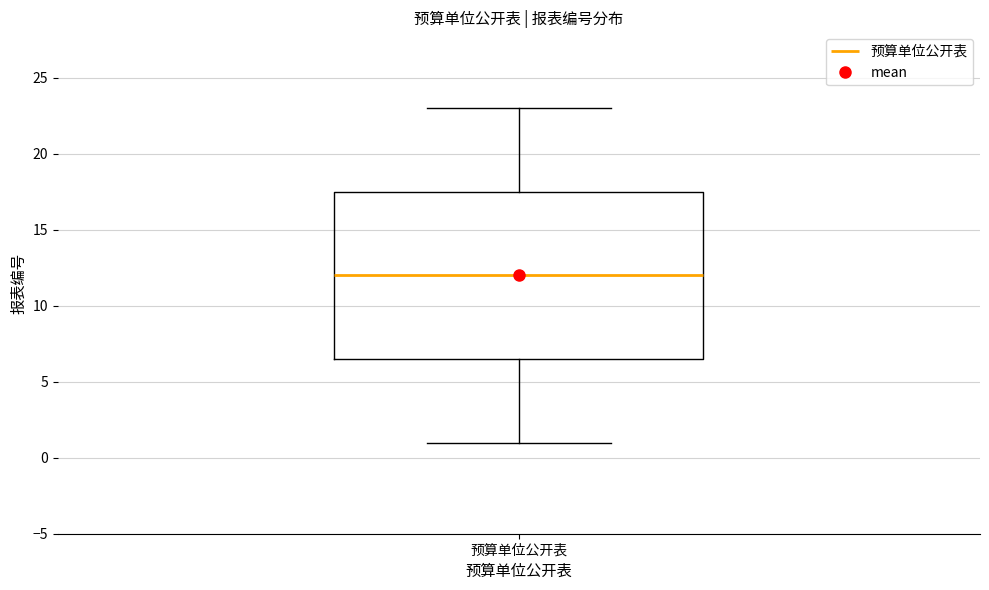

Read this box plot against the y-axis: the position of the median line, the range covered by the box, and the ends of both whiskers. The values are not printed on the chart, so give them approximately, as read against the axis.

median 12.0, box 6.5 to 17.5, whiskers 1.0 to 23.0